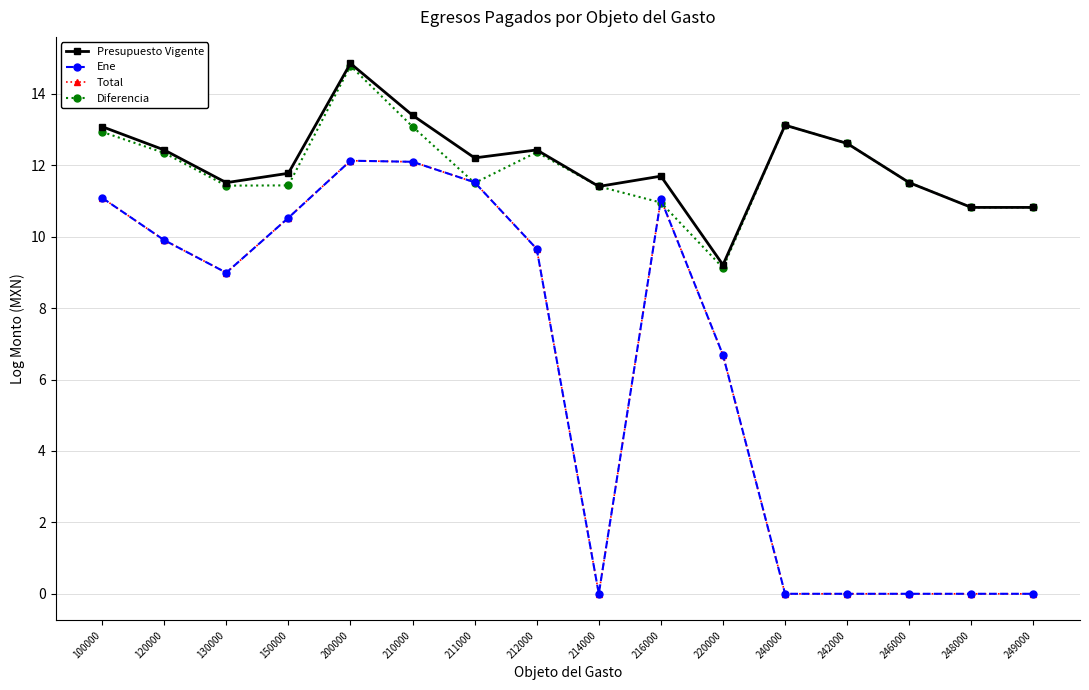

What is the highest value of the Diferencia series?

14.8